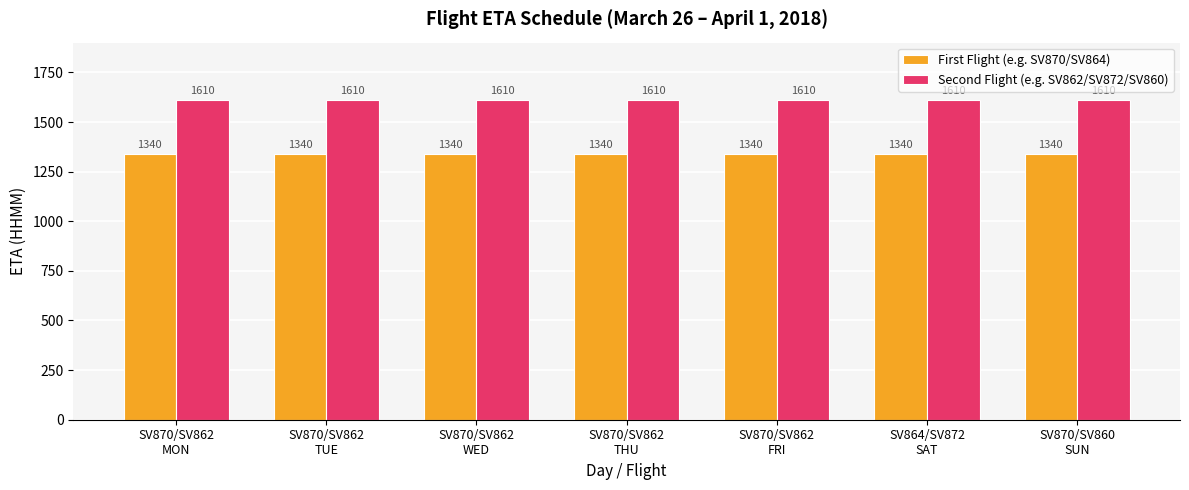

What is the maximum value for Second Flight (e.g. SV862/SV872/SV860)?

1610